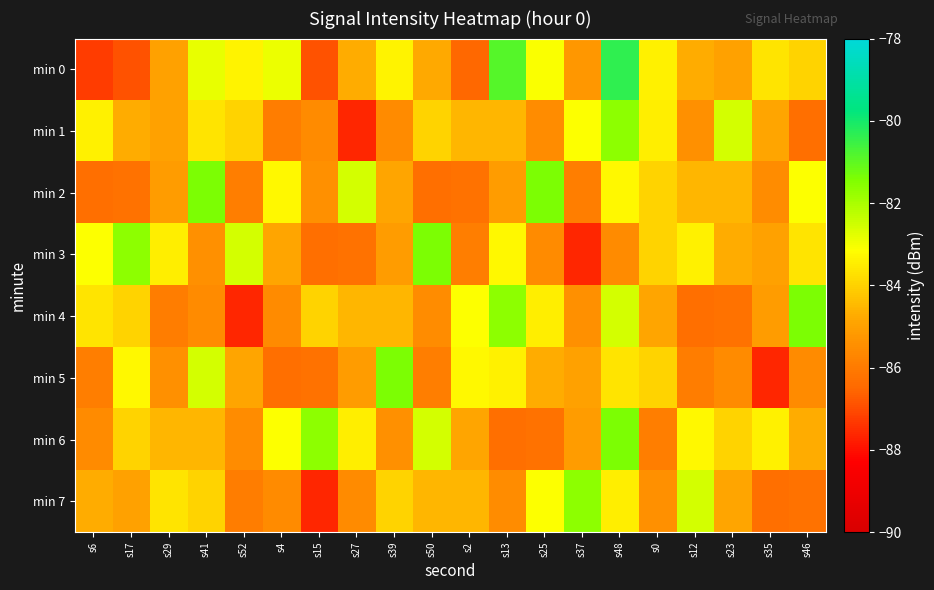

Reading left to right, extract all data points from this chart.

min 0: s6=-87.2	s17=-86.9	s29=-85.0	s41=-82.9	s52=-83.4	s4=-82.9	s15=-86.9	s27=-84.8	s39=-83.4	s50=-84.8	s2=-86.5	s13=-80.9	s25=-83.1	s37=-85.2	s48=-80.4	s0=-83.4	s12=-84.7	s23=-85.0	s35=-83.7	s46=-84.0
min 1: s6=-83.4	s17=-84.7	s29=-85.0	s41=-83.7	s52=-84.0	s4=-85.9	s15=-85.6	s27=-87.6	s39=-85.6	s50=-84.0	s2=-84.5	s13=-84.6	s25=-85.5	s37=-83.1	s48=-81.6	s0=-83.5	s12=-85.4	s23=-82.5	s35=-84.9	s46=-86.3
min 2: s6=-86.3	s17=-86.2	s29=-85.1	s41=-81.4	s52=-85.9	s4=-83.3	s15=-85.4	s27=-82.5	s39=-84.9	s50=-86.3	s2=-86.2	s13=-85.1	s25=-81.4	s37=-85.9	s48=-83.3	s0=-84.0	s12=-84.5	s23=-84.6	s35=-85.5	s46=-83.1
min 3: s6=-83.1	s17=-81.6	s29=-83.5	s41=-85.4	s52=-82.5	s4=-84.9	s15=-86.3	s27=-86.2	s39=-85.1	s50=-81.4	s2=-85.9	s13=-83.3	s25=-85.6	s37=-87.6	s48=-85.6	s0=-84.0	s12=-83.4	s23=-84.7	s35=-85.0	s46=-83.7
min 4: s6=-83.7	s17=-84.0	s29=-85.9	s41=-85.6	s52=-87.6	s4=-85.6	s15=-84.0	s27=-84.5	s39=-84.6	s50=-85.5	s2=-83.1	s13=-81.6	s25=-83.5	s37=-85.4	s48=-82.5	s0=-84.9	s12=-86.3	s23=-86.2	s35=-85.1	s46=-81.4
min 5: s6=-85.9	s17=-83.3	s29=-85.4	s41=-82.5	s52=-84.9	s4=-86.3	s15=-86.2	s27=-85.1	s39=-81.4	s50=-85.9	s2=-83.3	s13=-83.4	s25=-84.7	s37=-85.0	s48=-83.7	s0=-84.0	s12=-85.9	s23=-85.6	s35=-87.6	s46=-85.6
min 6: s6=-85.6	s17=-84.0	s29=-84.5	s41=-84.6	s52=-85.5	s4=-83.1	s15=-81.6	s27=-83.5	s39=-85.4	s50=-82.5	s2=-84.9	s13=-86.3	s25=-86.2	s37=-85.1	s48=-81.4	s0=-85.9	s12=-83.3	s23=-84.0	s35=-83.4	s46=-84.7
min 7: s6=-84.7	s17=-85.0	s29=-83.7	s41=-84.0	s52=-85.9	s4=-85.6	s15=-87.6	s27=-85.6	s39=-84.0	s50=-84.5	s2=-84.6	s13=-85.5	s25=-83.1	s37=-81.6	s48=-83.5	s0=-85.4	s12=-82.5	s23=-84.9	s35=-86.3	s46=-86.2